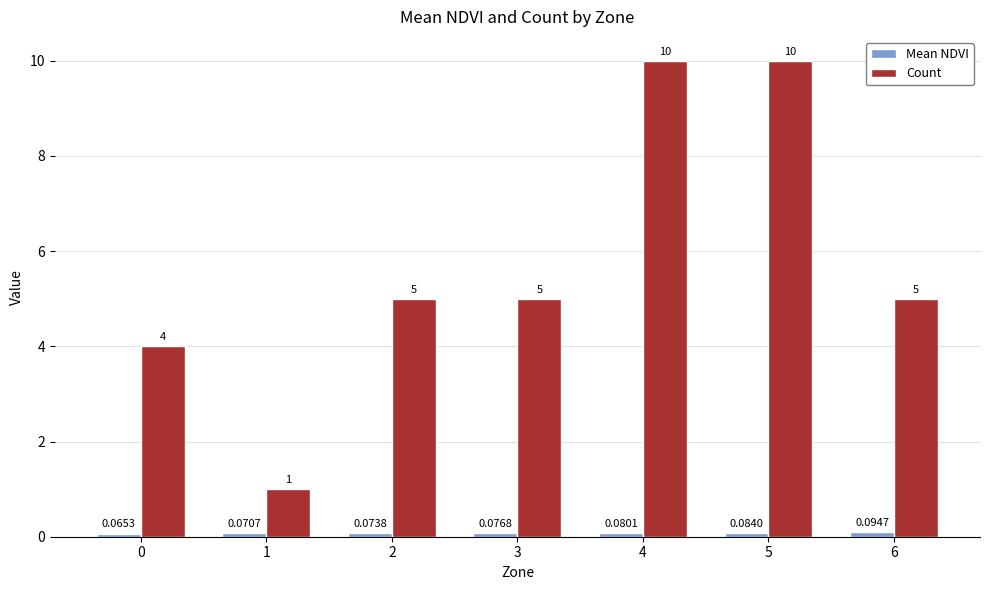

What is the difference between the second highest and second lowest values in the Count series?

6.0